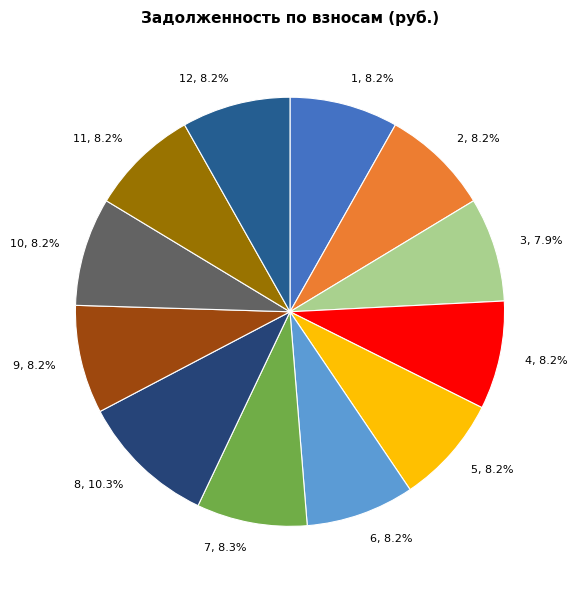

Does any single category account for the majority?

No